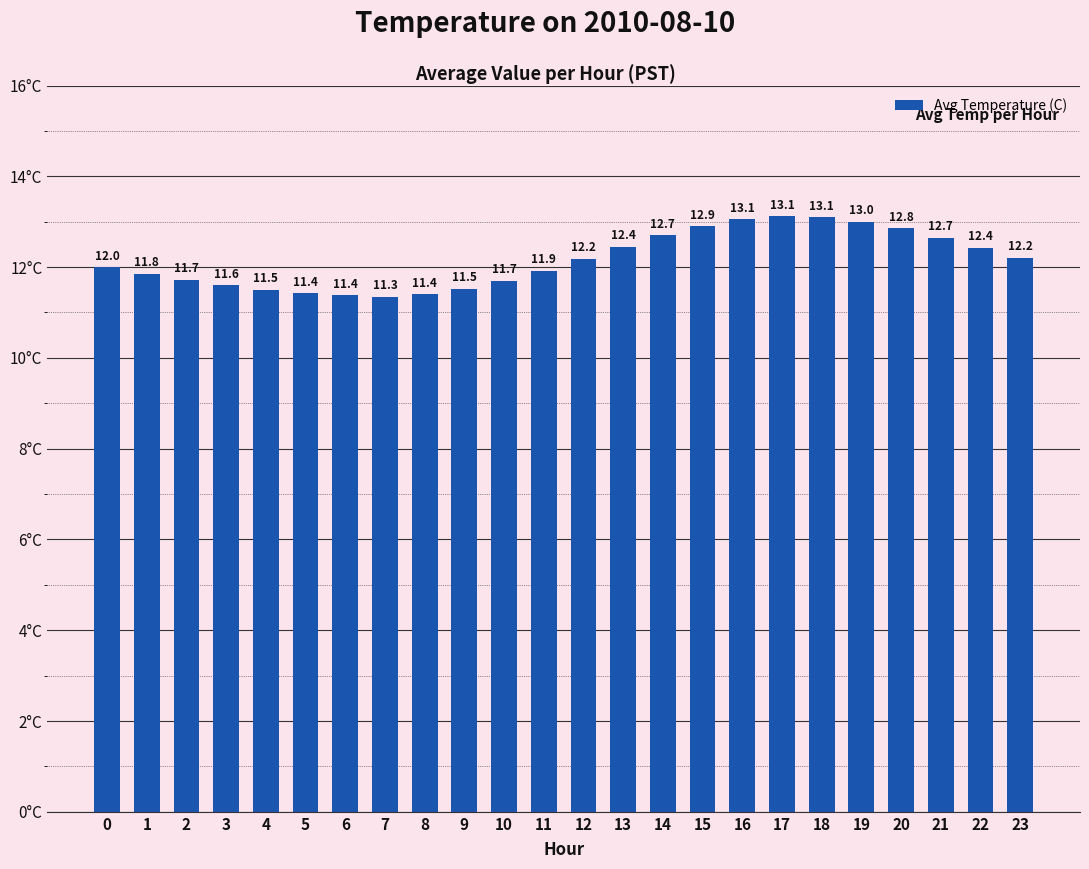

Which label corresponds to the largest value in the chart?

17